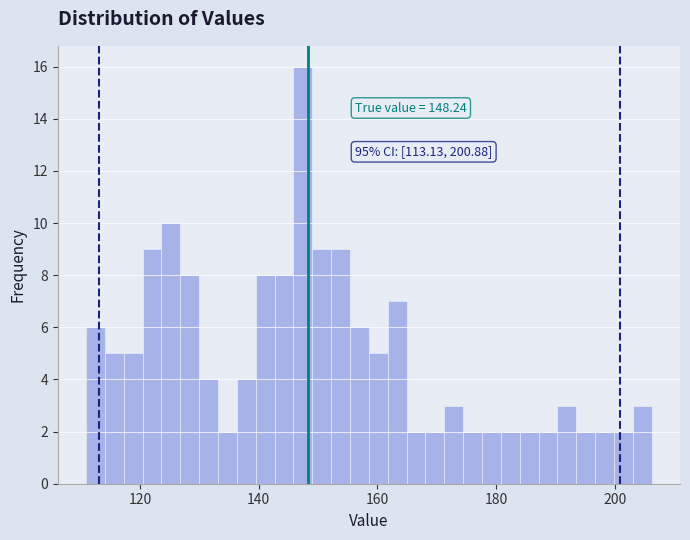

Read against the x-axis, roughly where is the centre of the tallest bar?

148